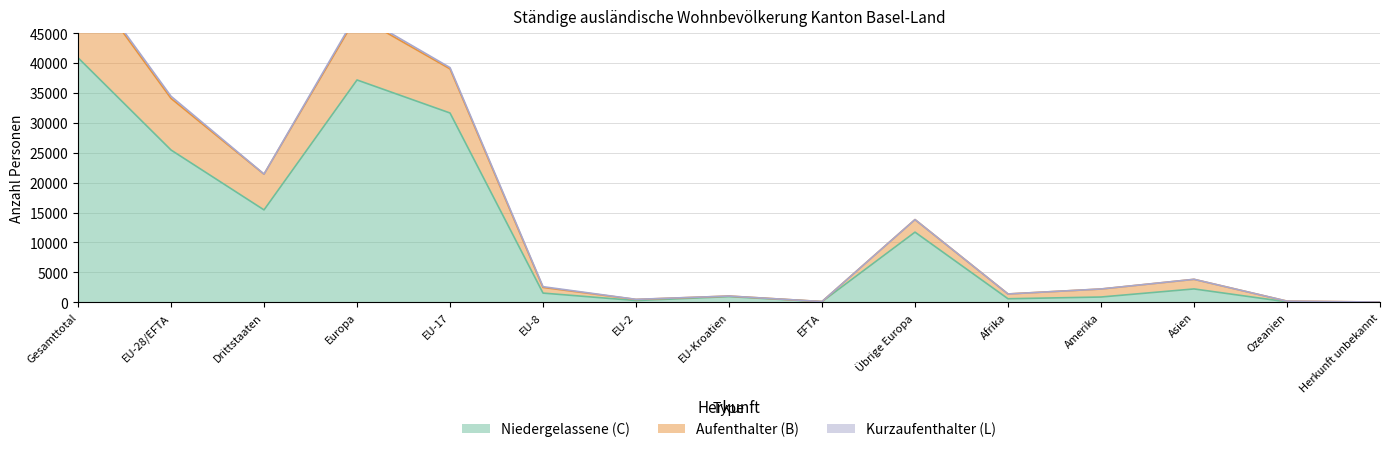

What is the label of the 11th point from the left?

Afrika